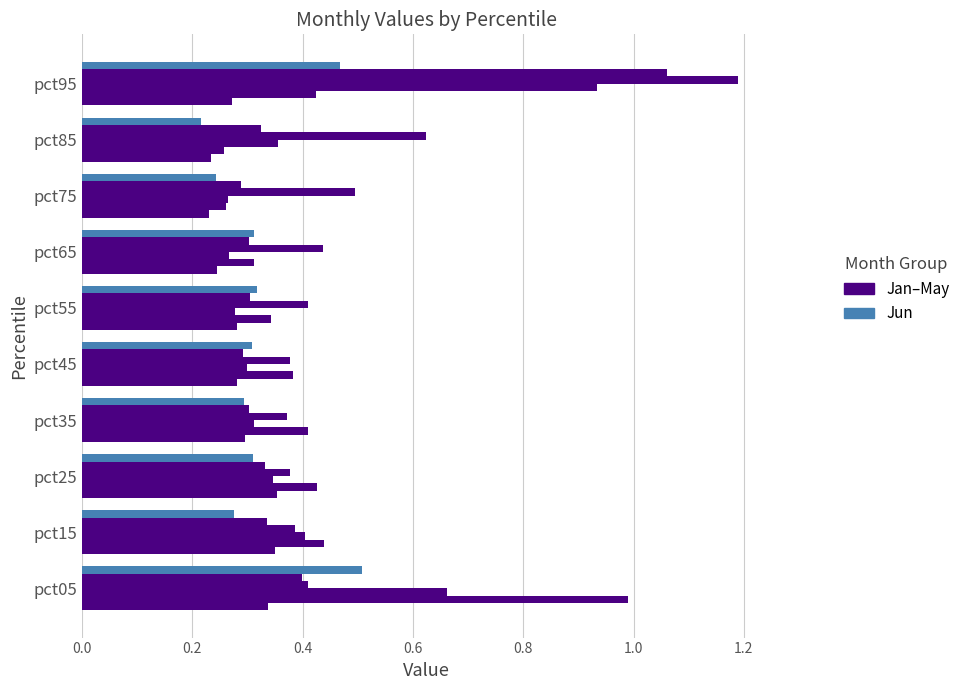

Count the number of categories in the chart.

10